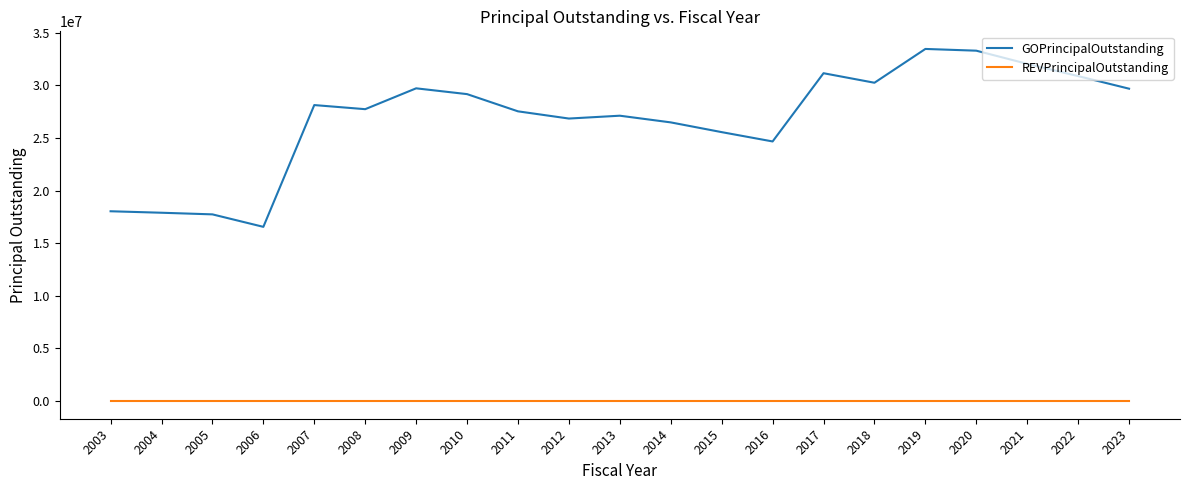

Rank the series at 2009 from highest to lowest value.

GOPrincipalOutstanding, REVPrincipalOutstanding